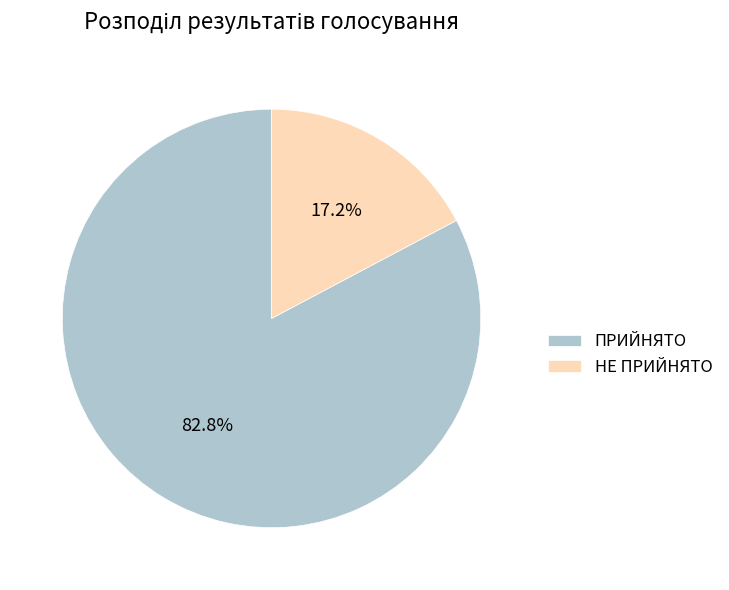

What percentage is NOT represented by ПРИЙНЯТО?

17.2%